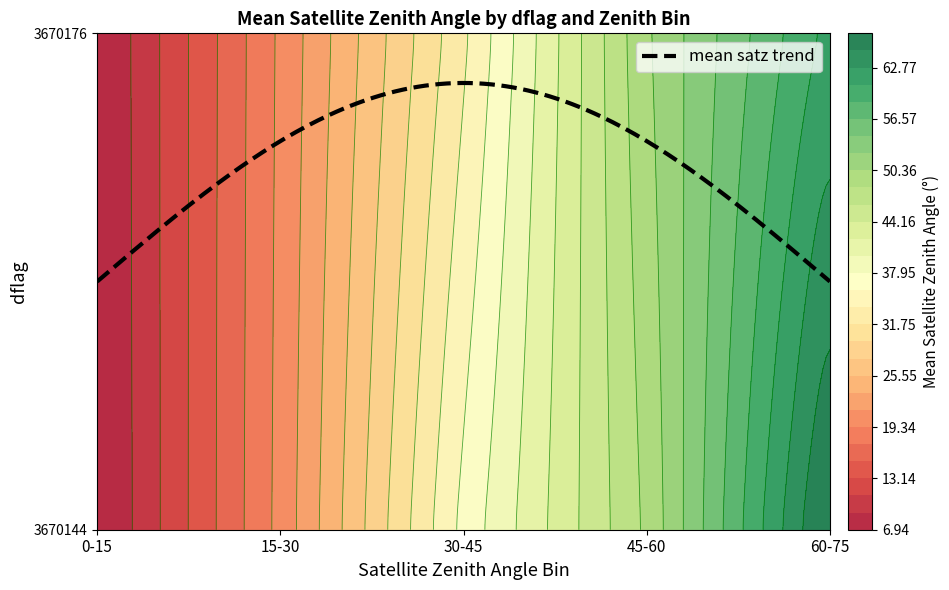

Reading right to left, extract all data points from this chart.

3670176: 12	45
3670144: 32	8